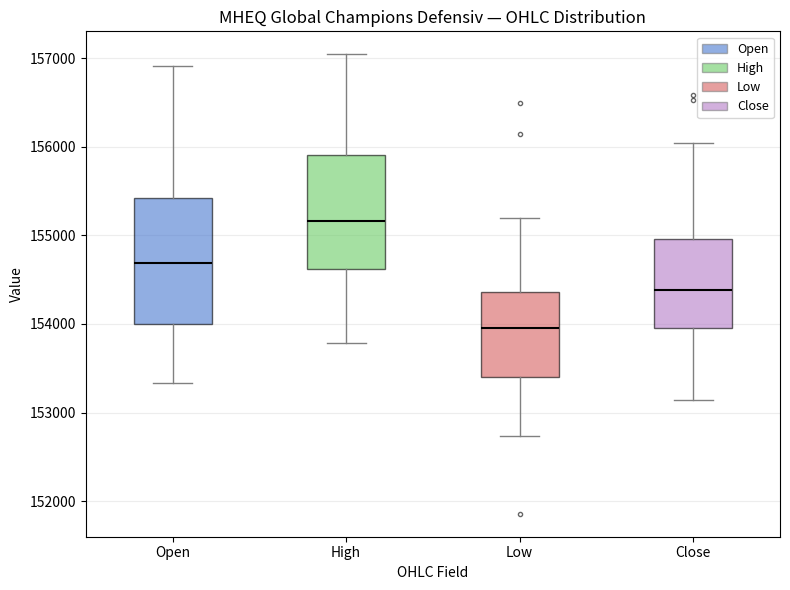

Which box's median line is the highest?

High